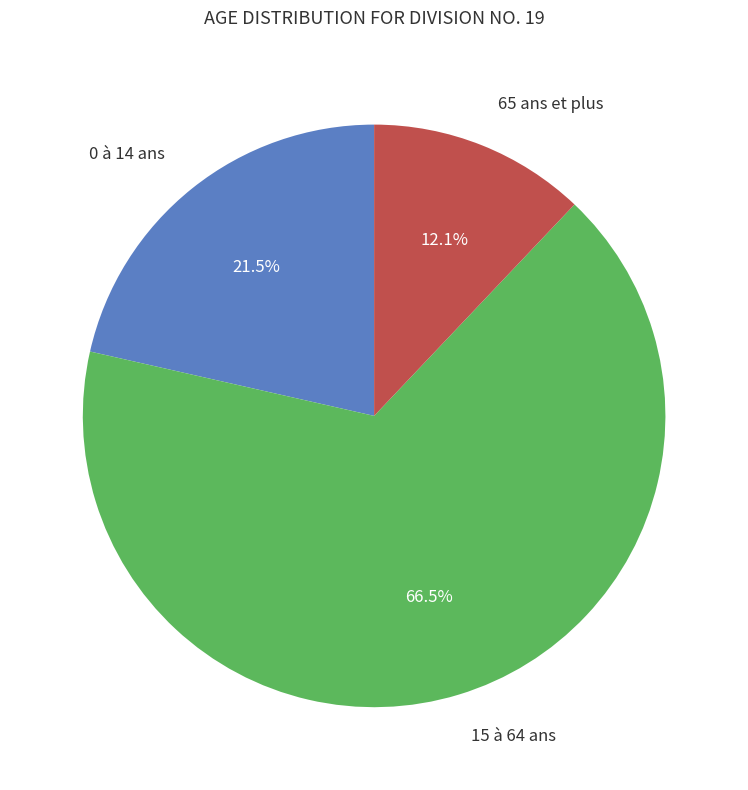

Is there a majority slice in this chart?

Yes